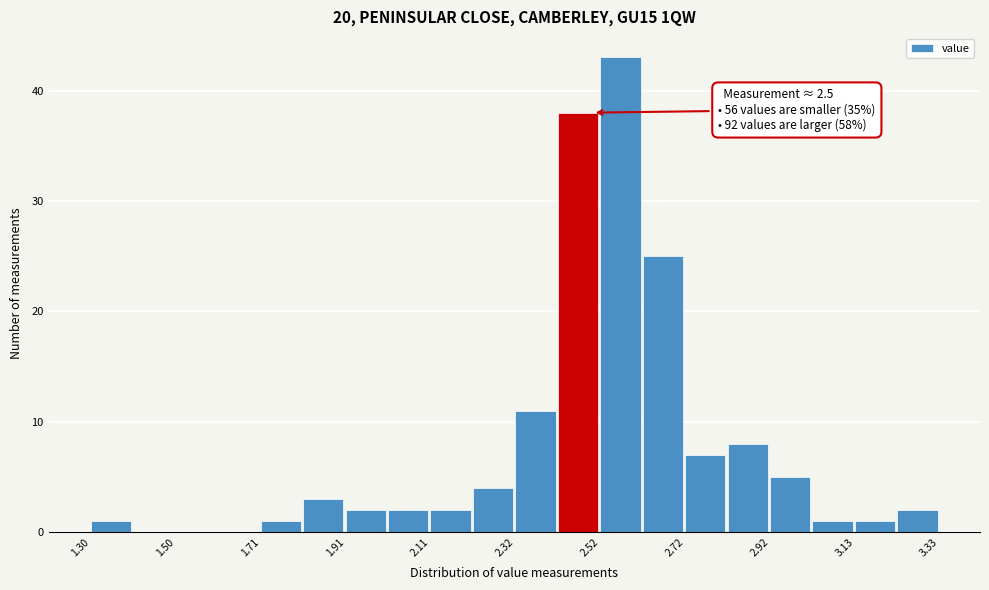

Around what value on the x-axis is the tallest bar? Give the approximate position of its centre, as read against the axis.

2.55